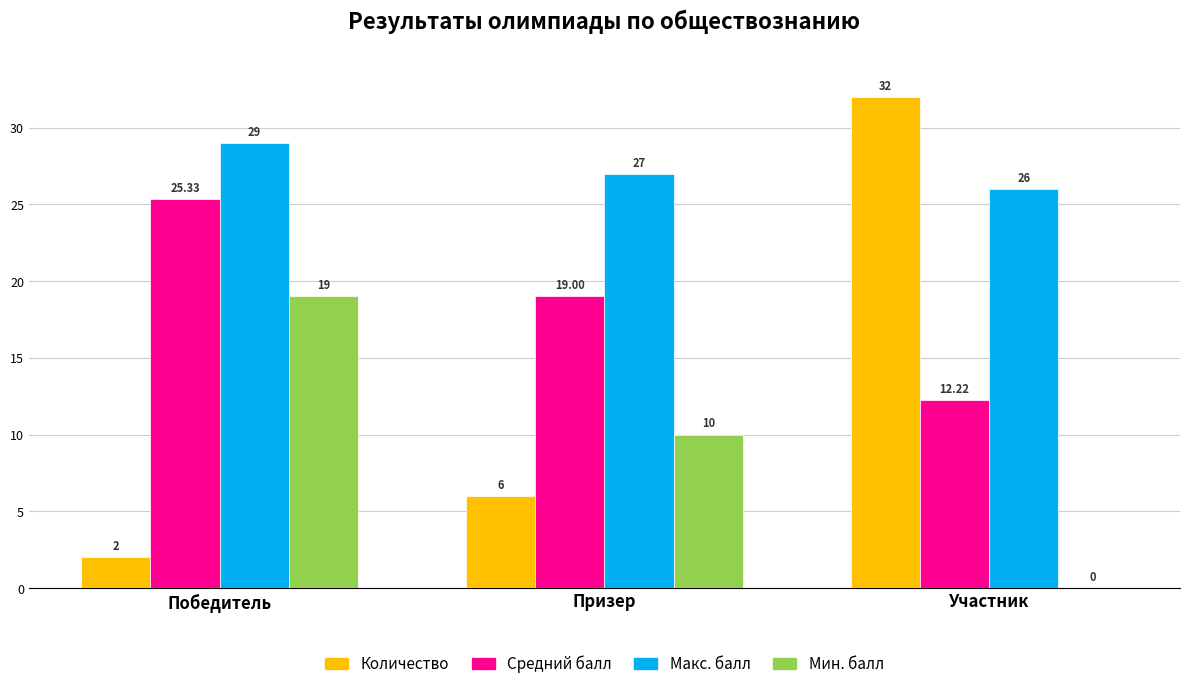

What value does the Количество series have at Призер?

6.0